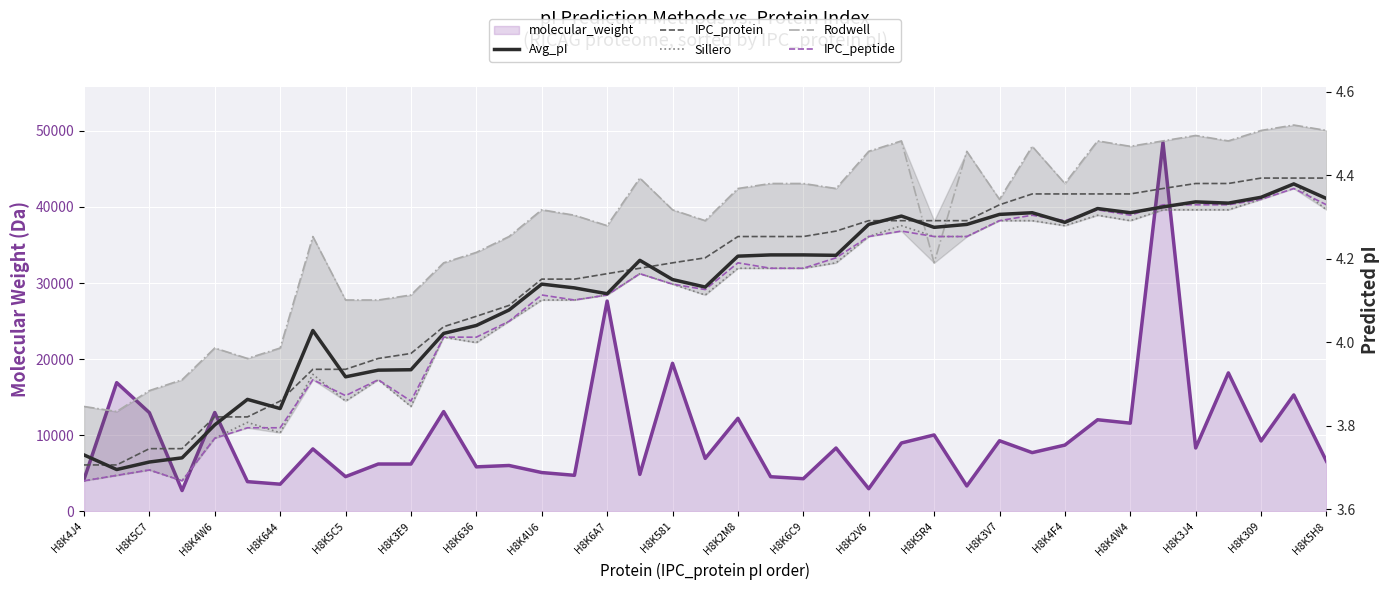

True or false: Rodwell has more than 0 interior local peaks.

True